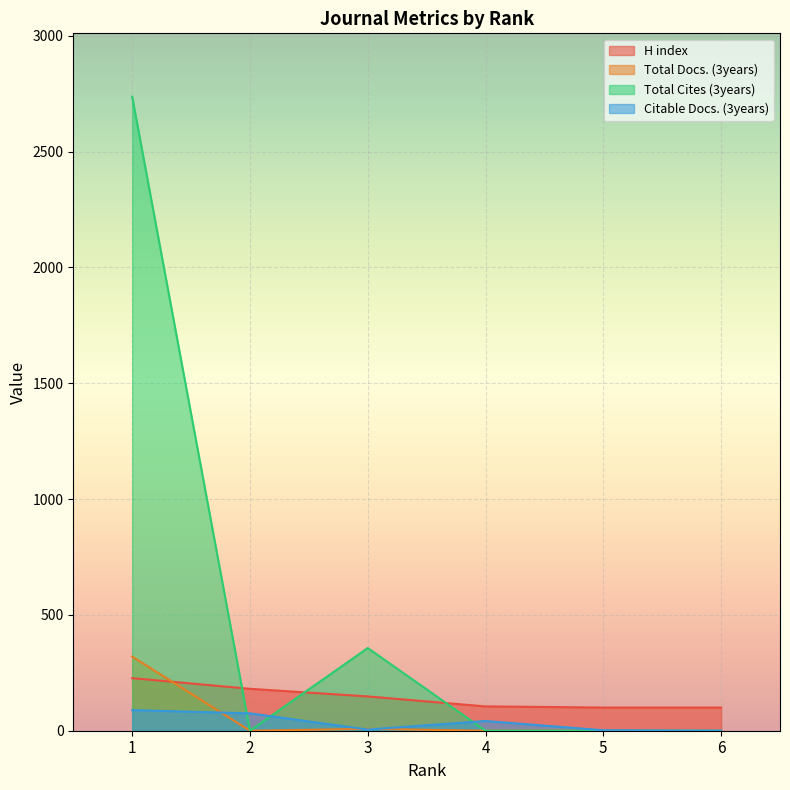

What are all the series names shown in the legend?

H index, Total Docs. (3years), Total Cites (3years), Citable Docs. (3years)